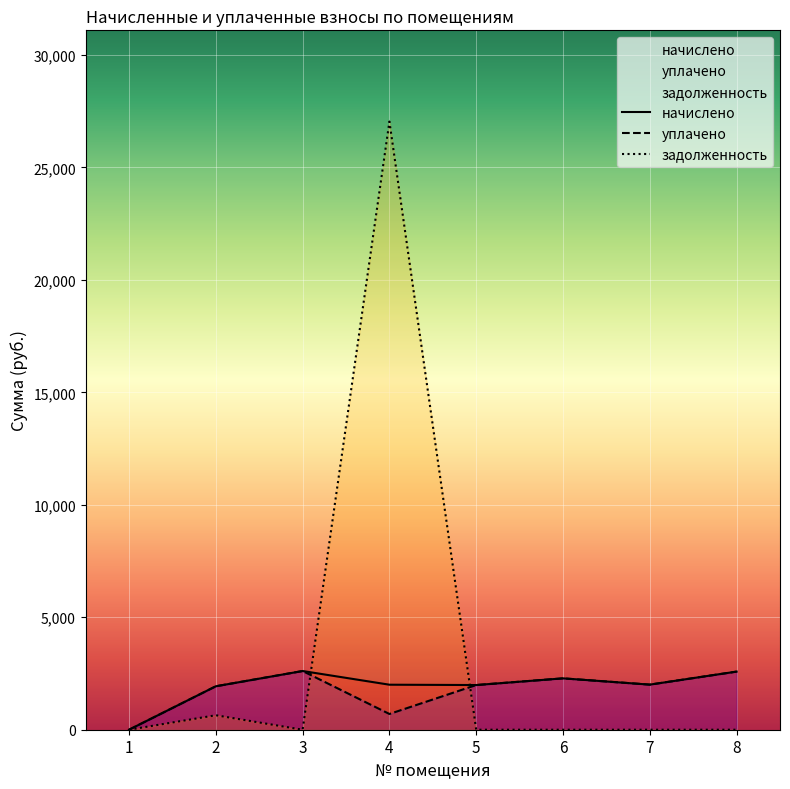

The value of начислено at 1 is -1097.9. True or false?

False